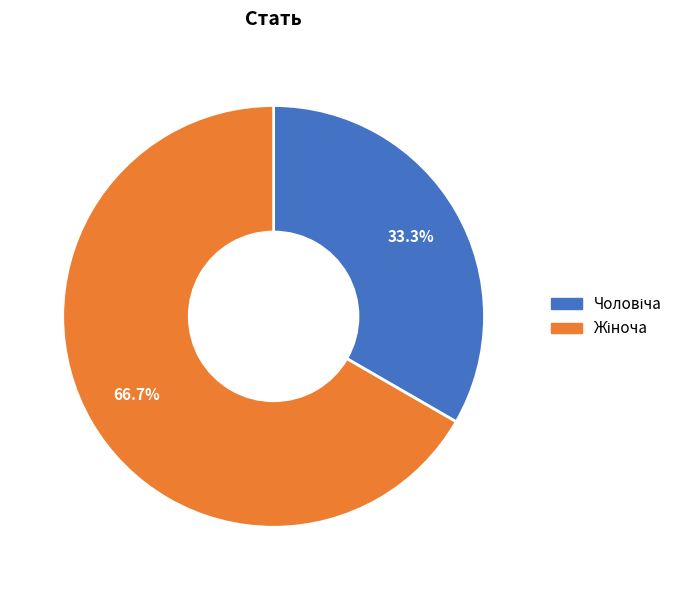

Is there any slice that represents more than half of the pie?

Yes